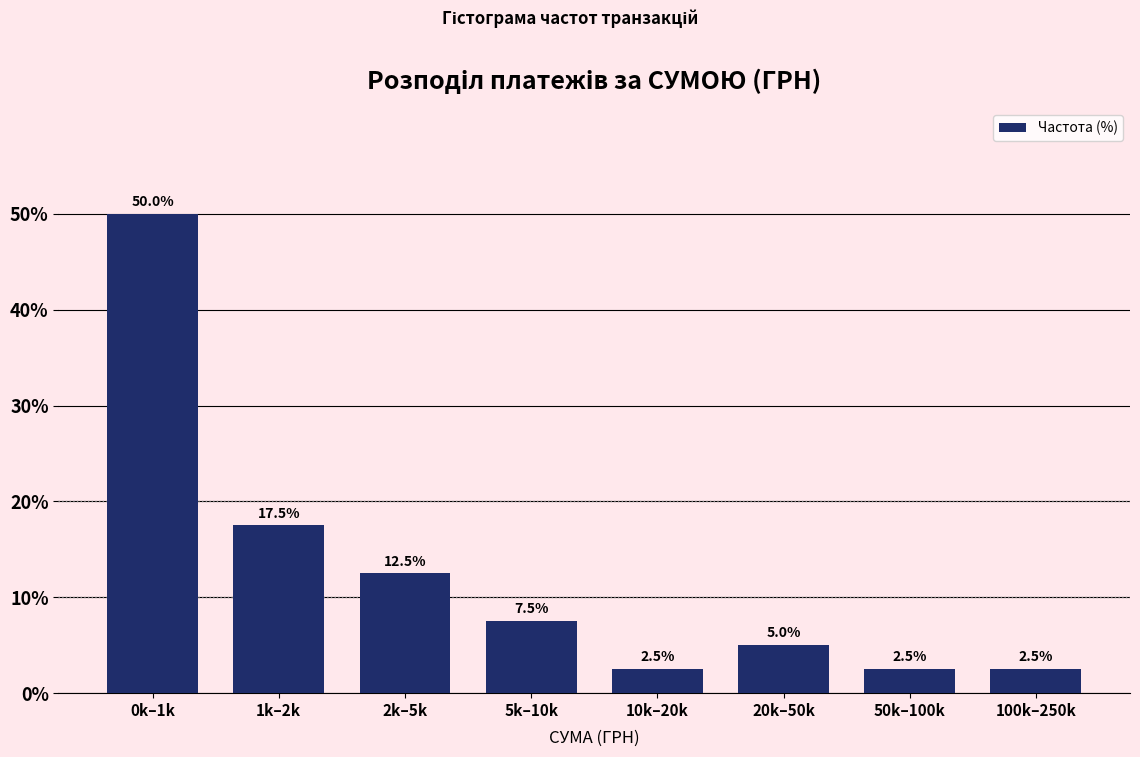

Reading left to right, transcribe all the data shown in this chart.

50.0	17.5	12.5	7.5	2.5	5.0	2.5	2.5